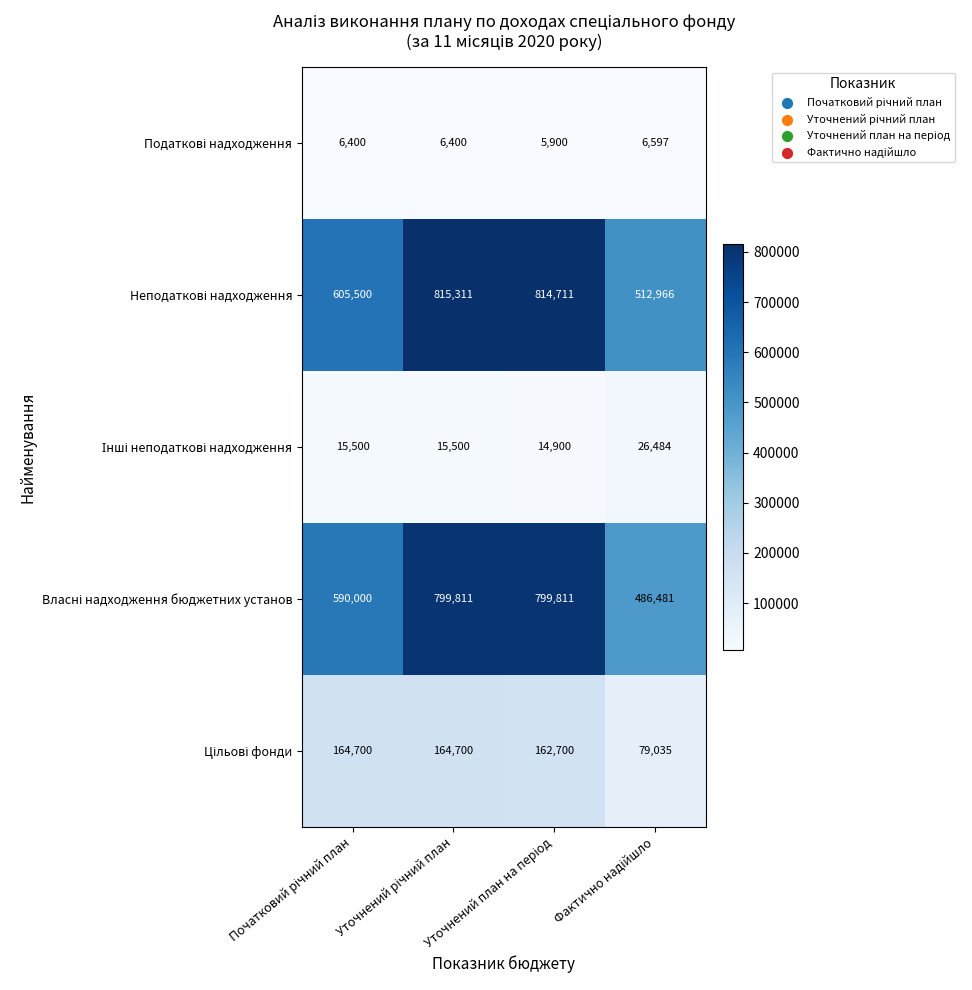

At how many categories does at least one series exceed 339529?

4